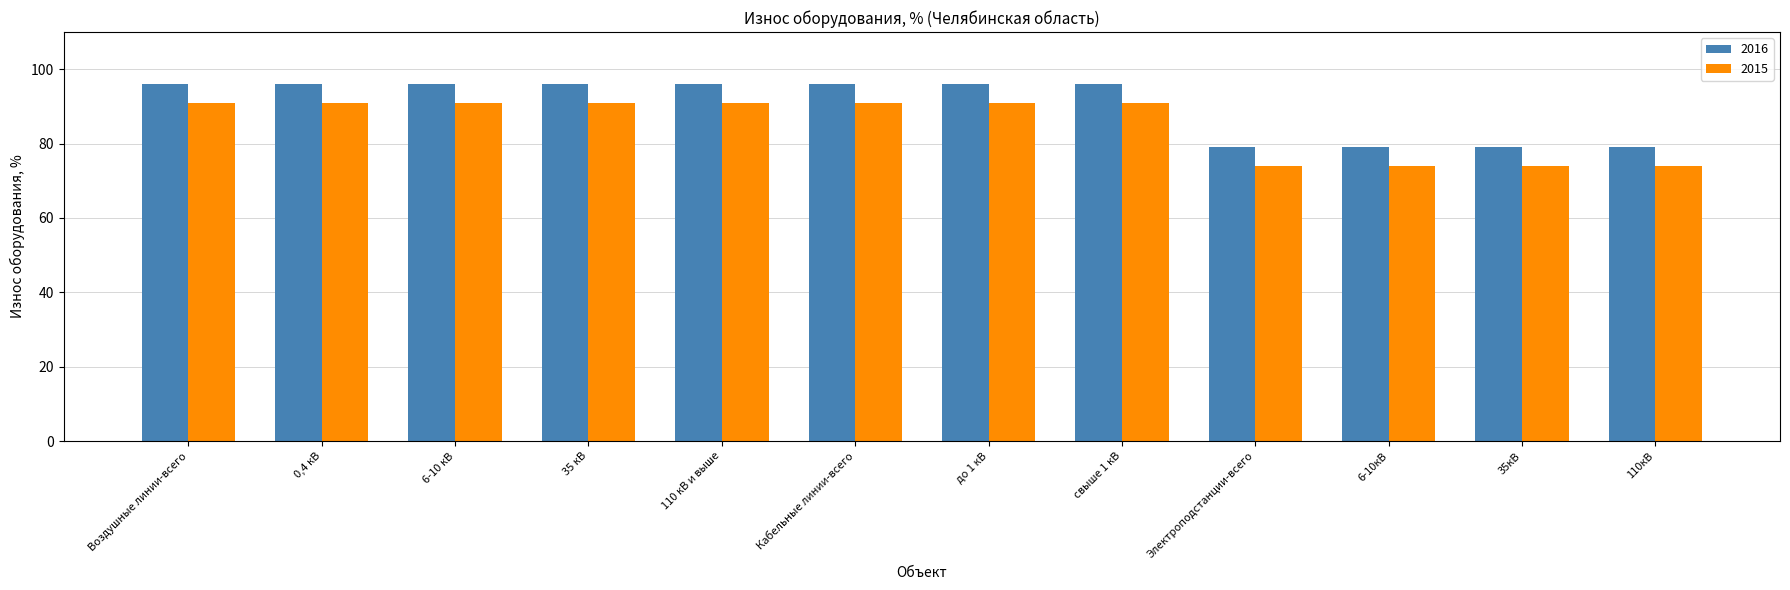

What is the minimum value shown in the chart?

74